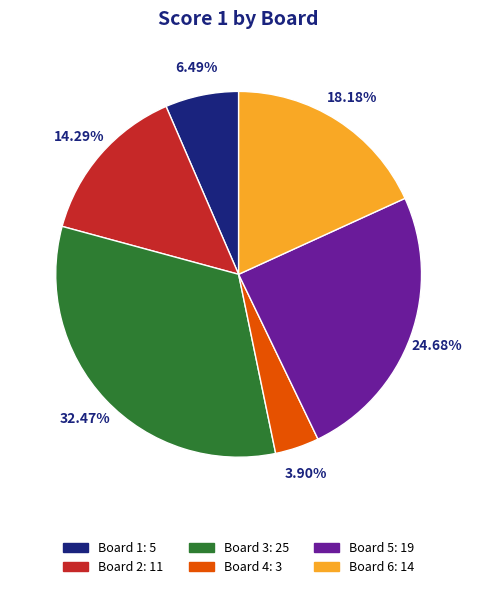

Combined, do Board 5: 19 and Board 1: 5 account for over 50%?

No